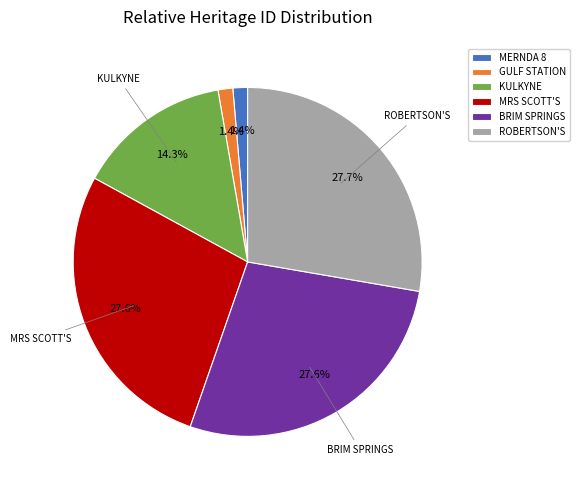

What portion of the pie excludes BRIM SPRINGS?

72.4%